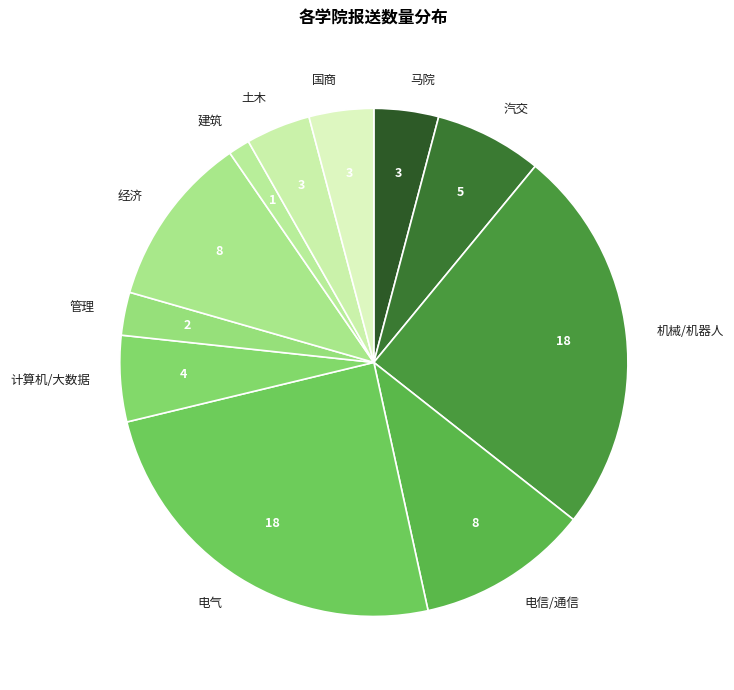

What is the smallest slice in the pie chart?

建筑